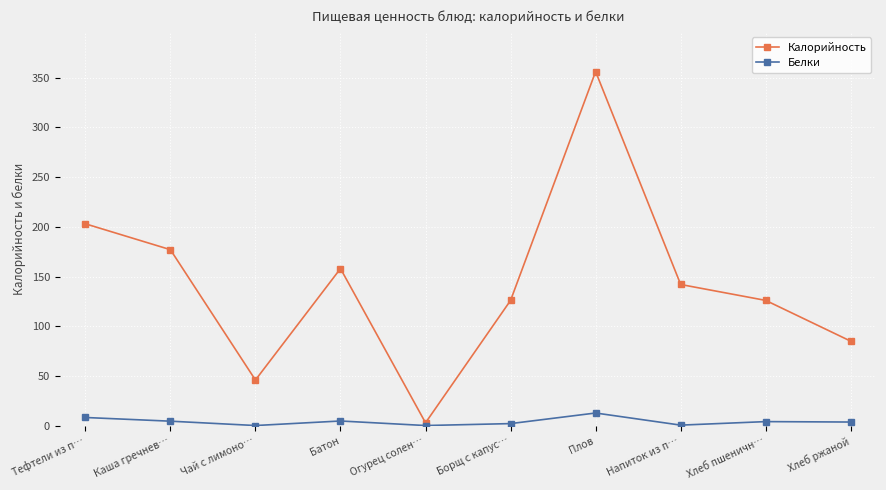

What is the approximate value of Калорийность at Огурец солен…?

3.0